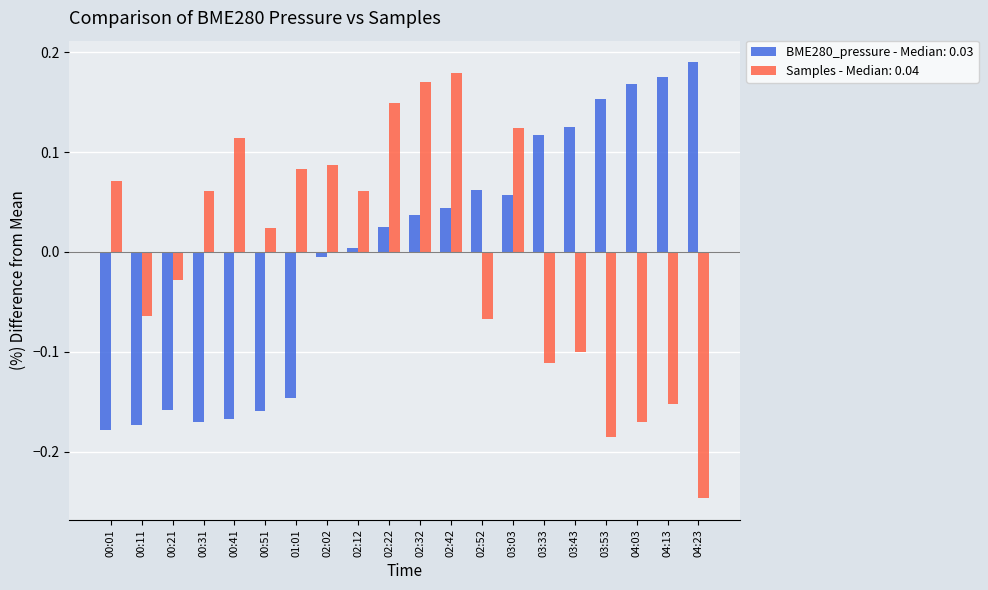

At which category does the chart reach its minimum across all series?

04:23